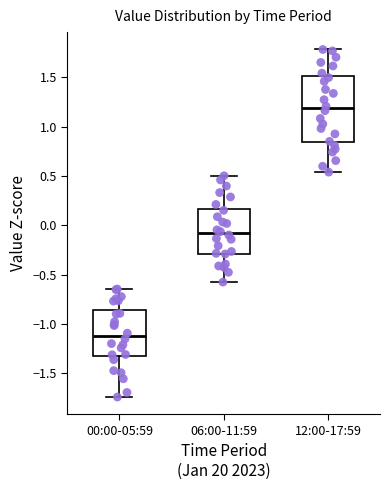

Where does the upper whisker of the box for 06:00-11:59 end on the y-axis? The values are not printed on the chart, so give them approximately, as read against the axis.

0.50